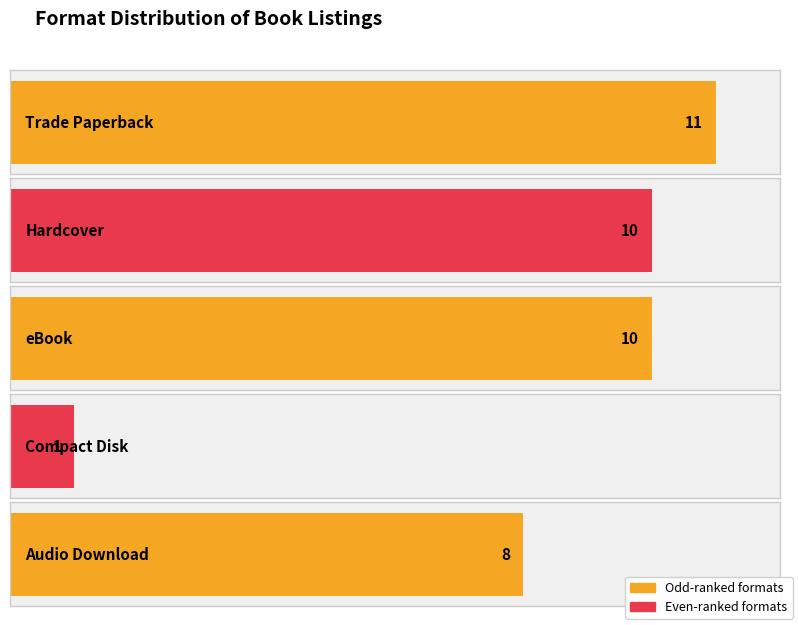

What value does the data have at Hardcover, to the nearest 5?

10